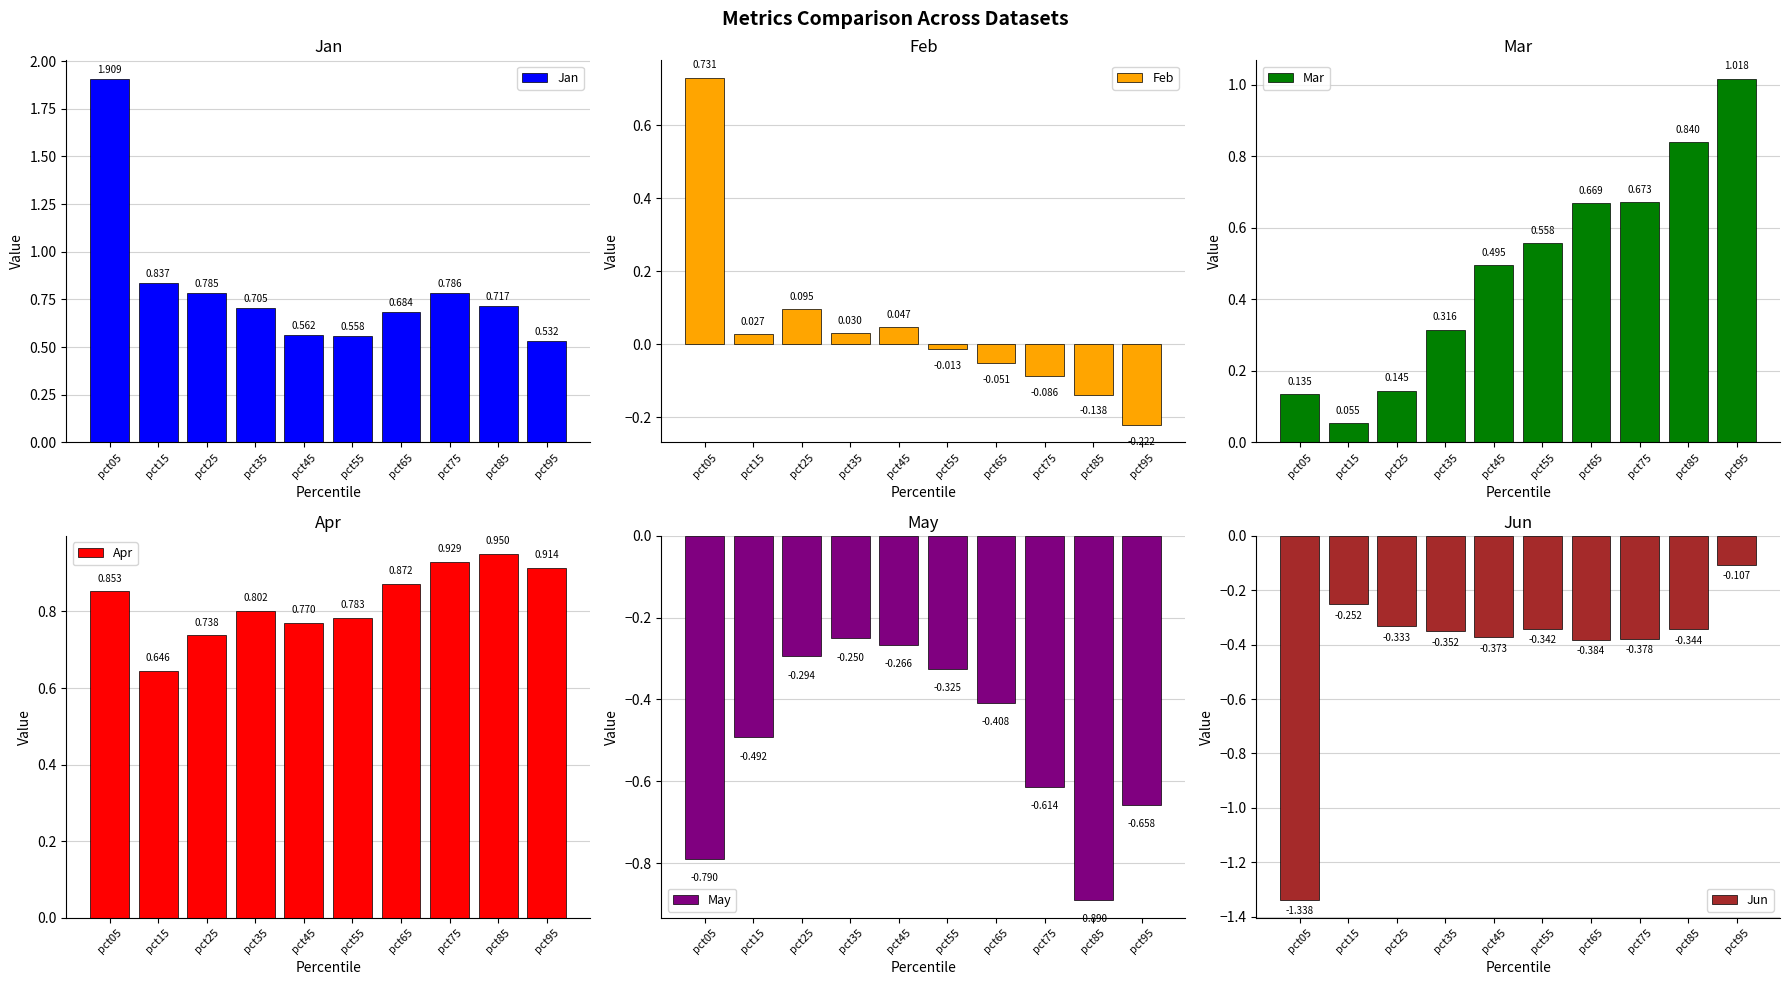

True or false: Feb has a value of 0.0 at pct45.

True